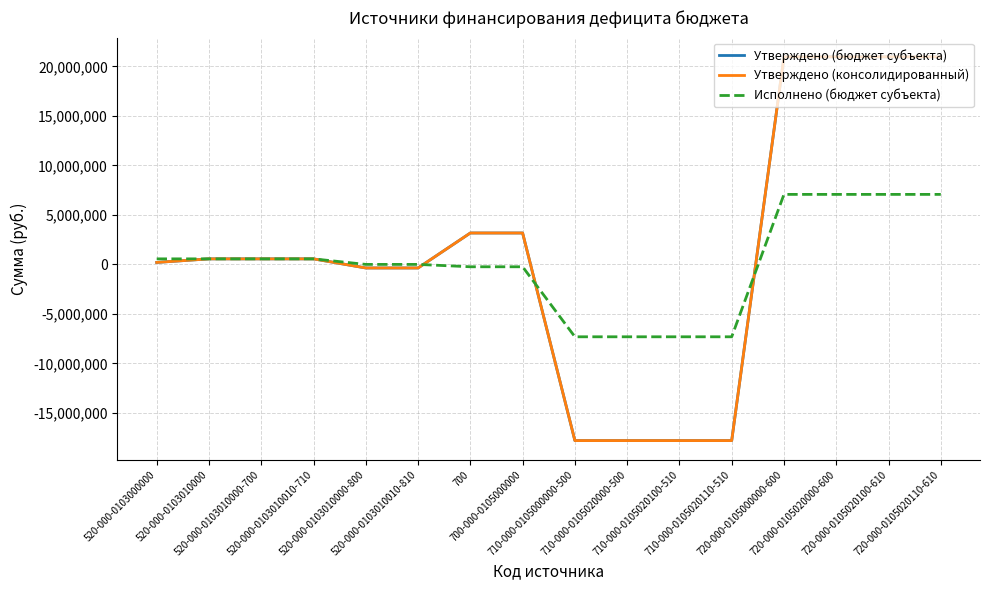

Does the chart display data point markers on the line(s)?

No